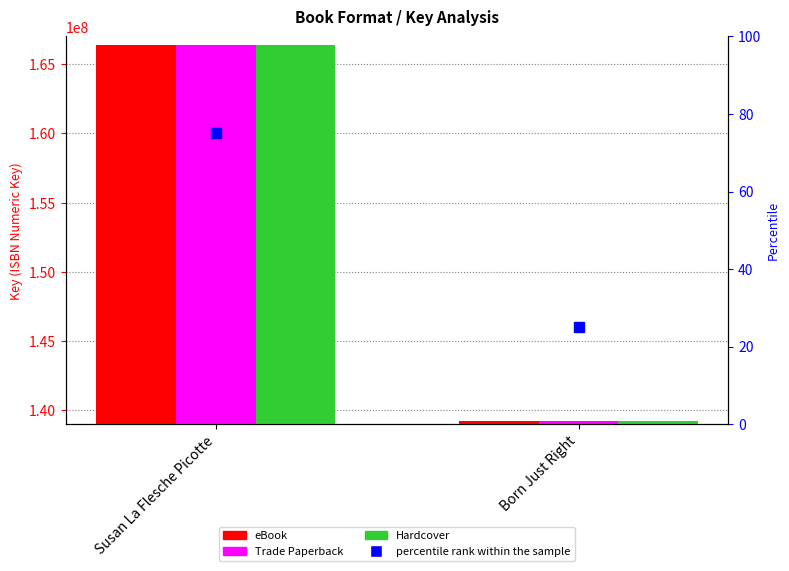

How many values in the Trade Paperback series are below 166408196?

1